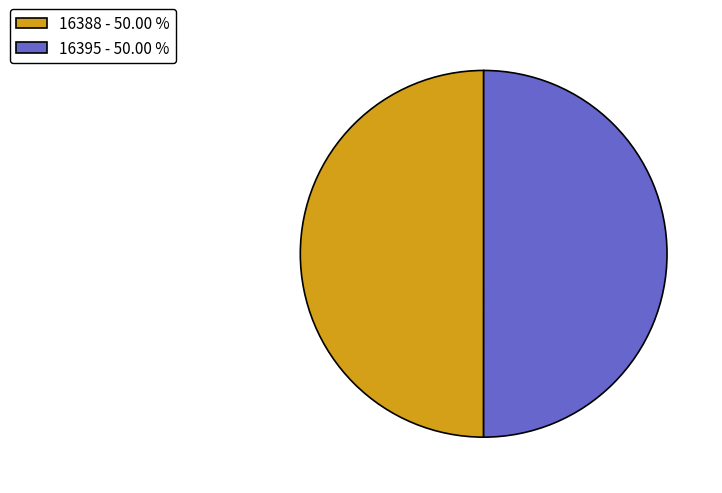

Combined, do 16395 - 50.00 % and 16388 - 50.00 % account for over 50%?

Yes